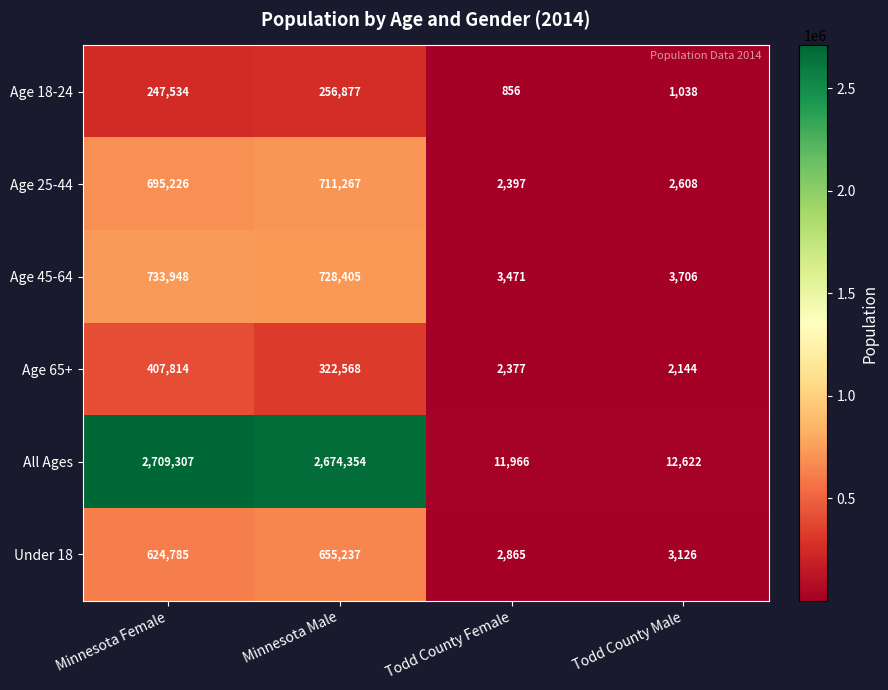

The Age 25-44 series shows 2608 at Todd County Male. True or false?

True